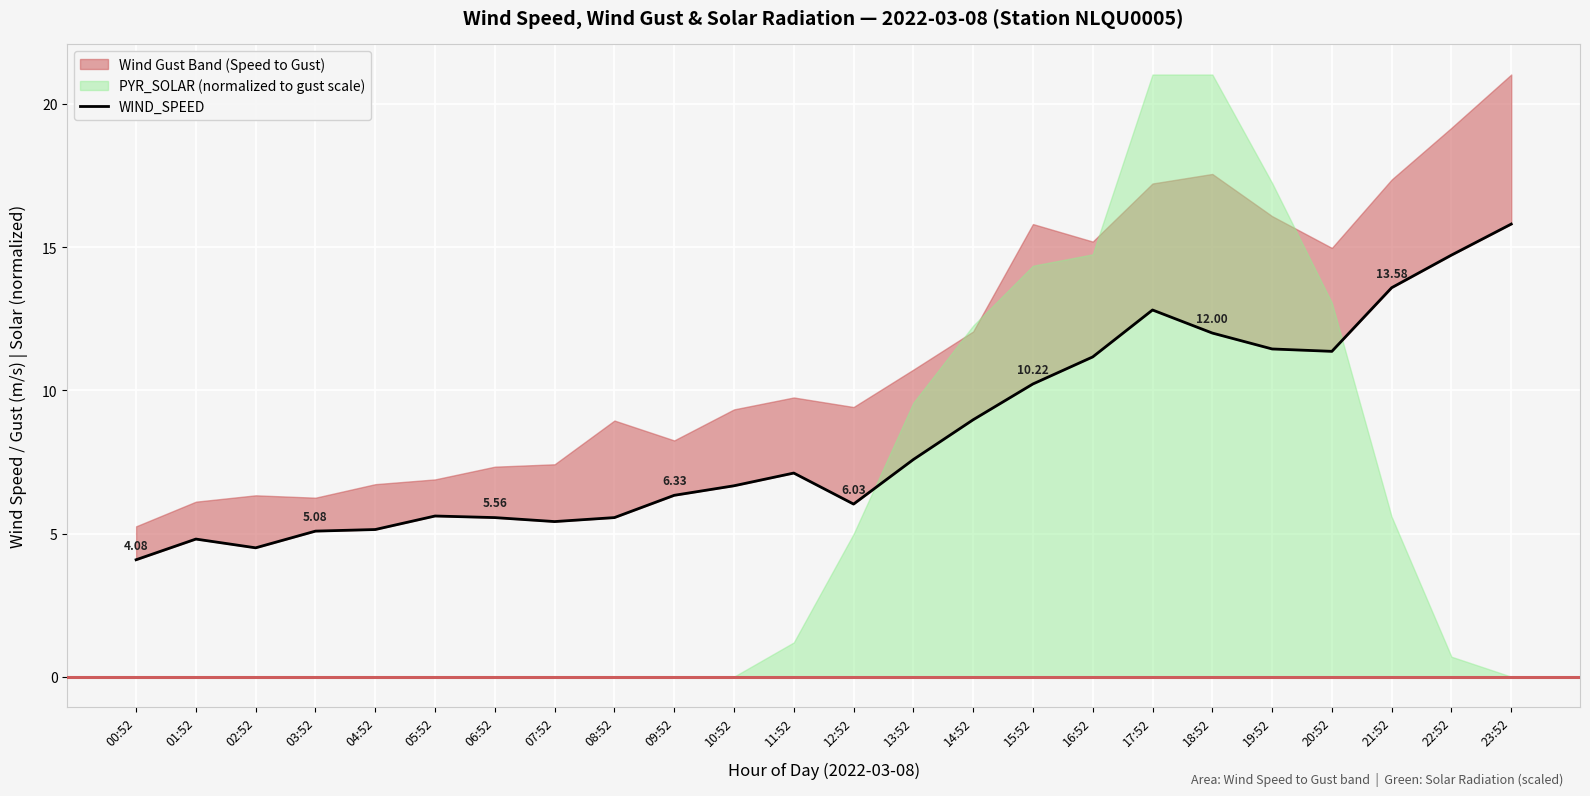

What is the ratio of the value at 15:52 to the value at 21:52?

0.8